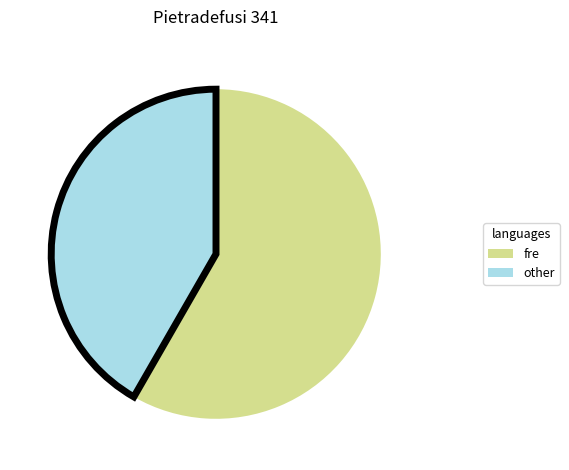

Count the number of slices in the pie.

2